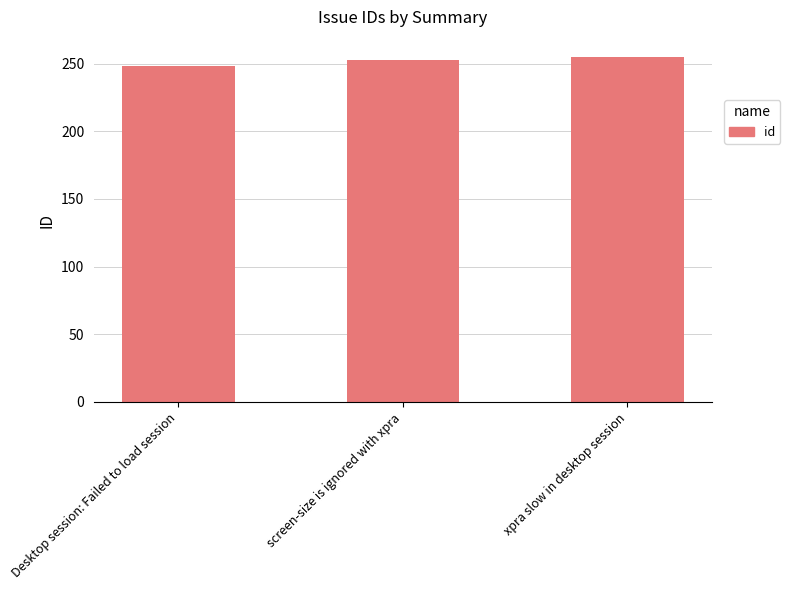

How many distinct data groups are displayed?

1